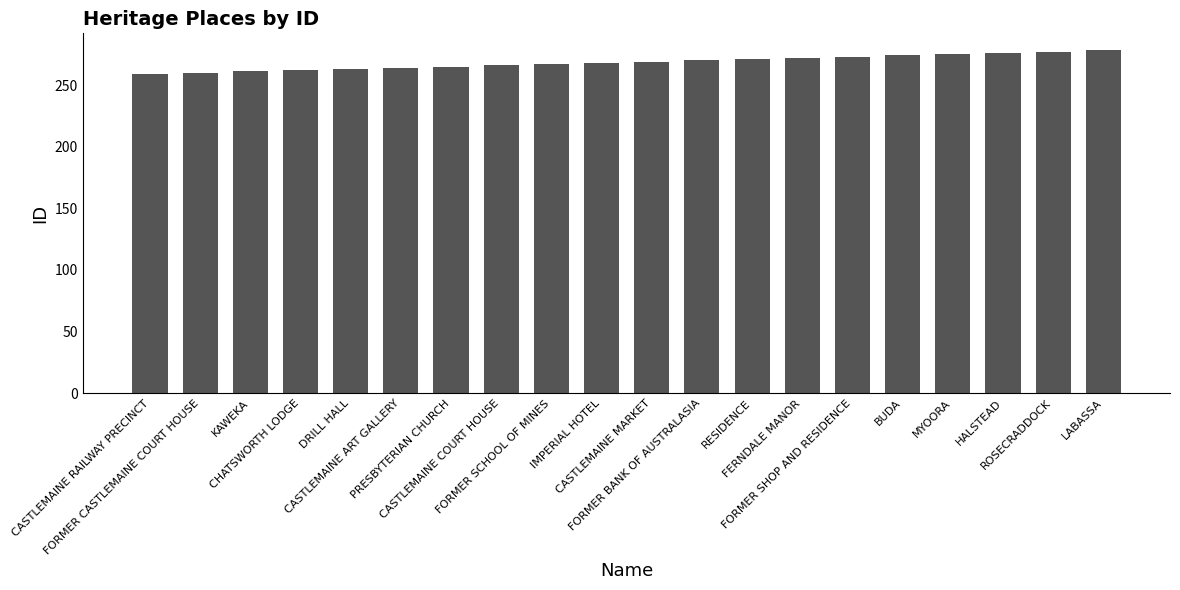

What is the value of the 6th bar from the left?

264